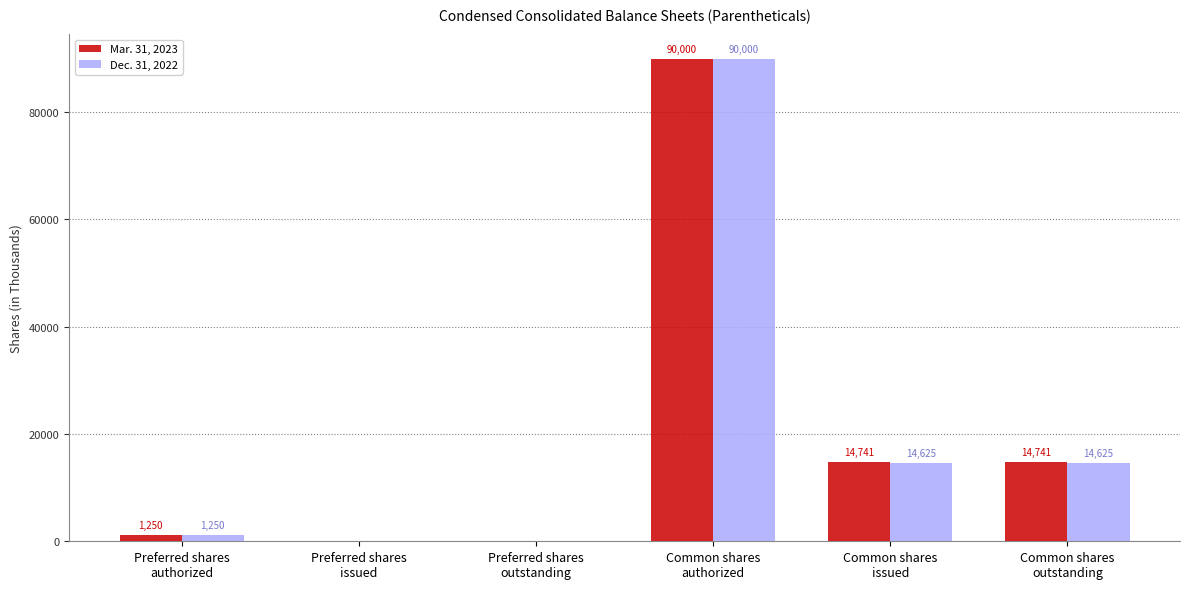

What is the highest value of the Mar. 31, 2023 series?

90000